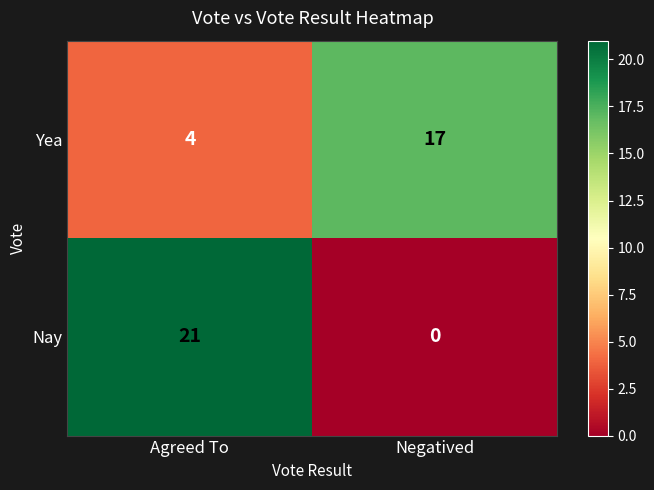

What is the sum of all Yea values?

21